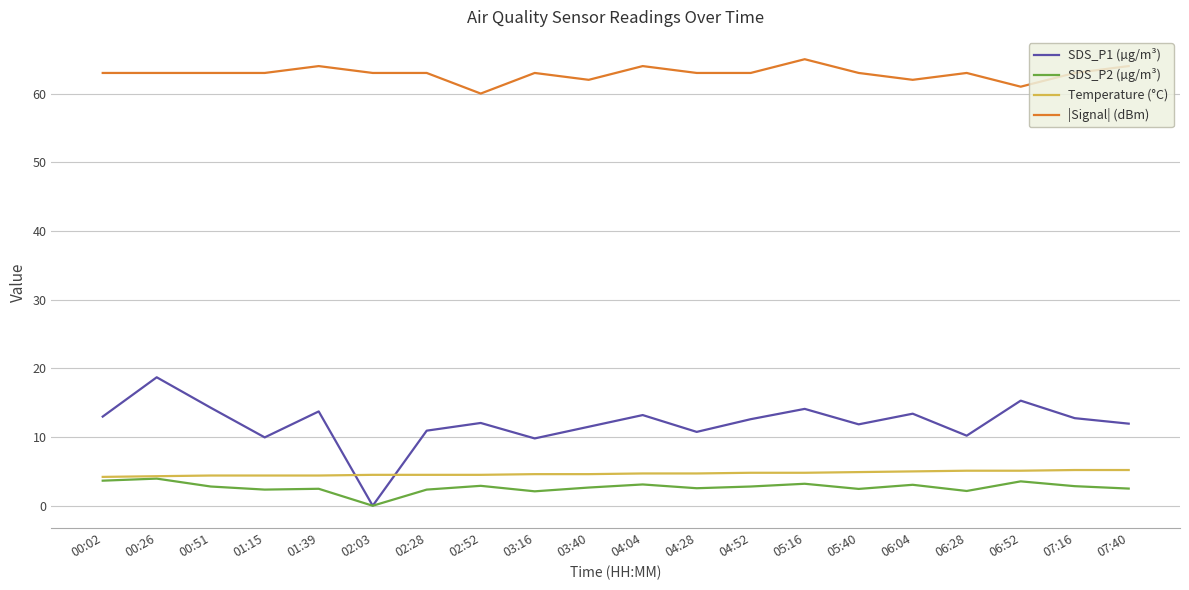

What is the average value of the |Signal| (dBm) series?

62.9